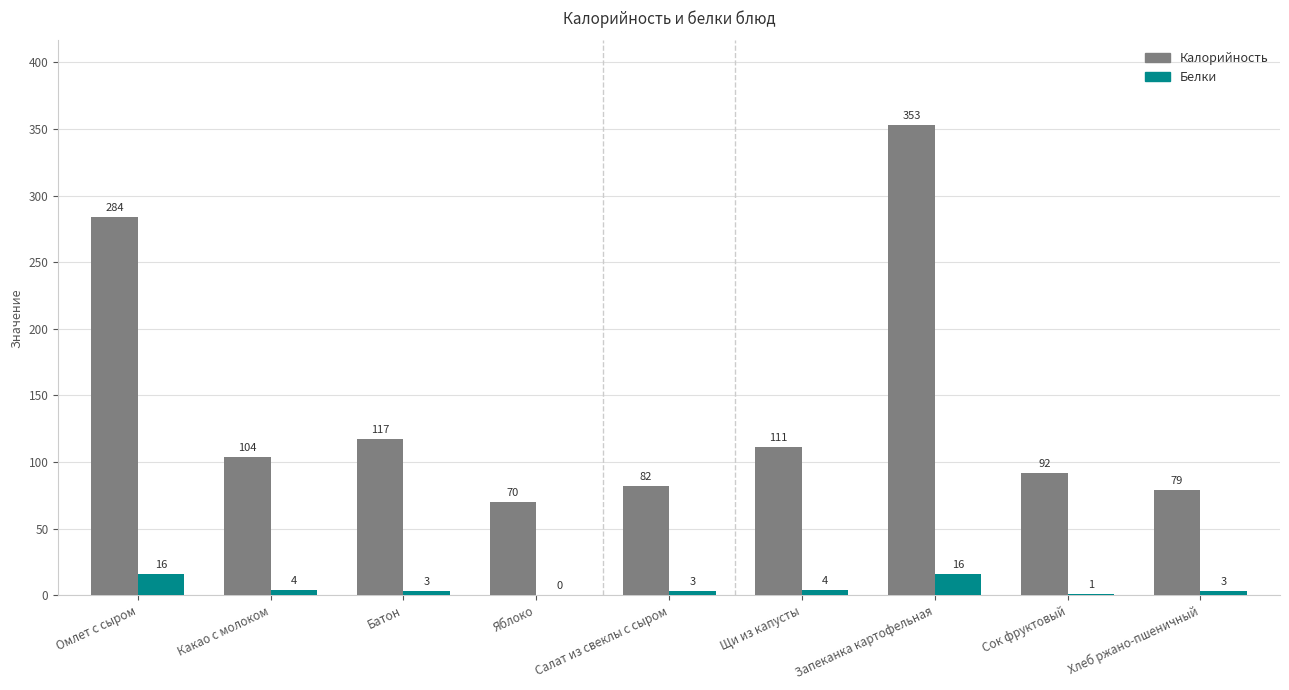

At which label does Калорийность reach its peak?

Запеканка картофельная